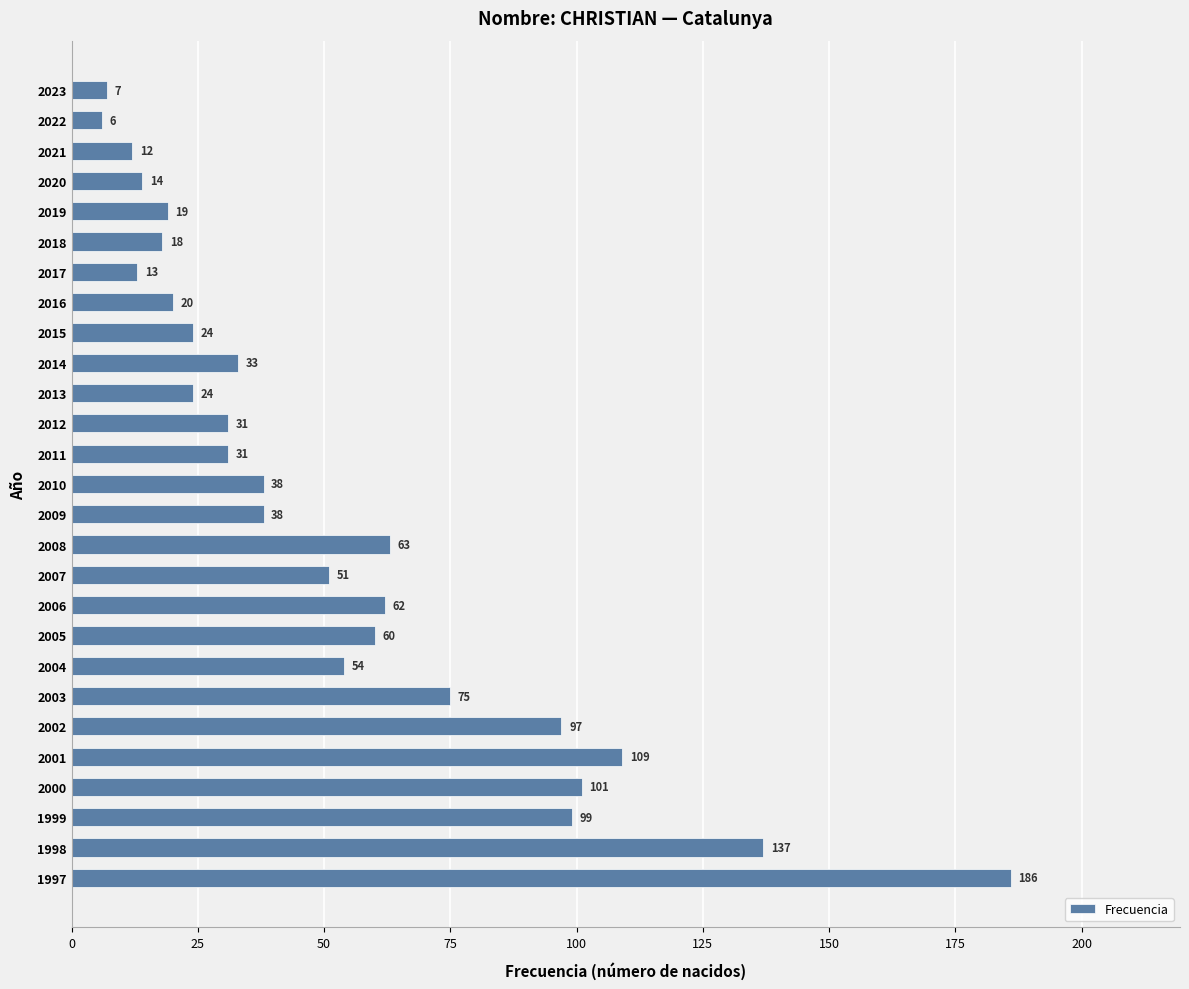

At which category does the chart reach its peak across all series?

1997